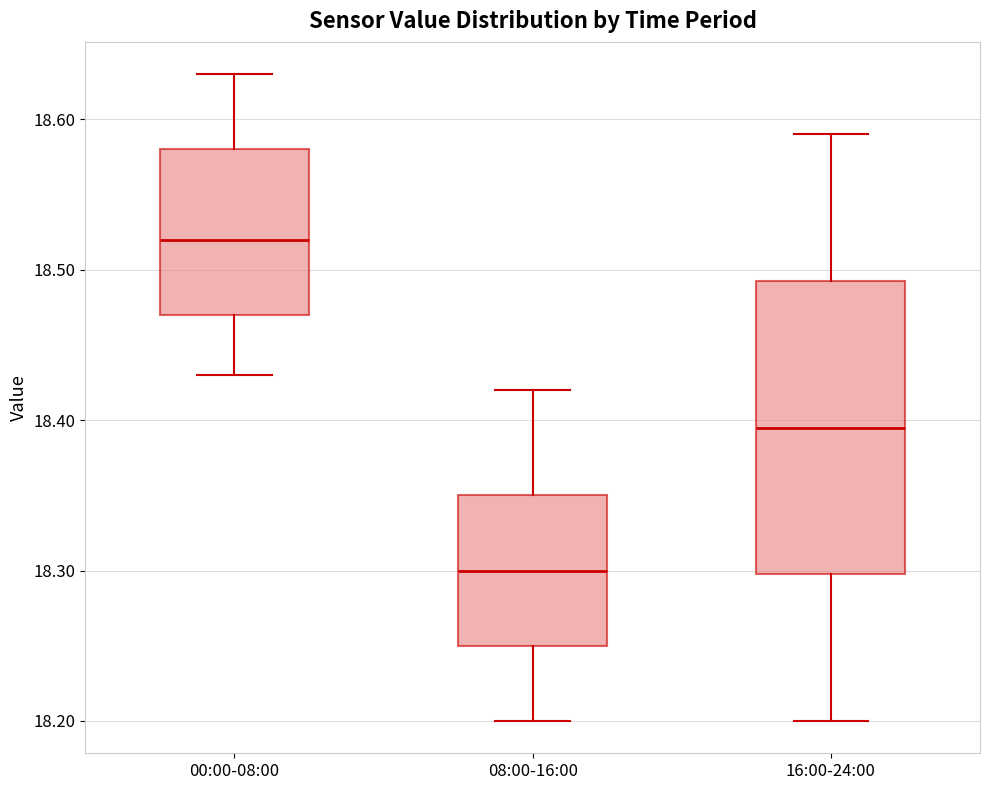

Where is the upper edge of the box for 16:00-24:00 on the y-axis? The values are not printed on the chart, so give them approximately, as read against the axis.

18.49